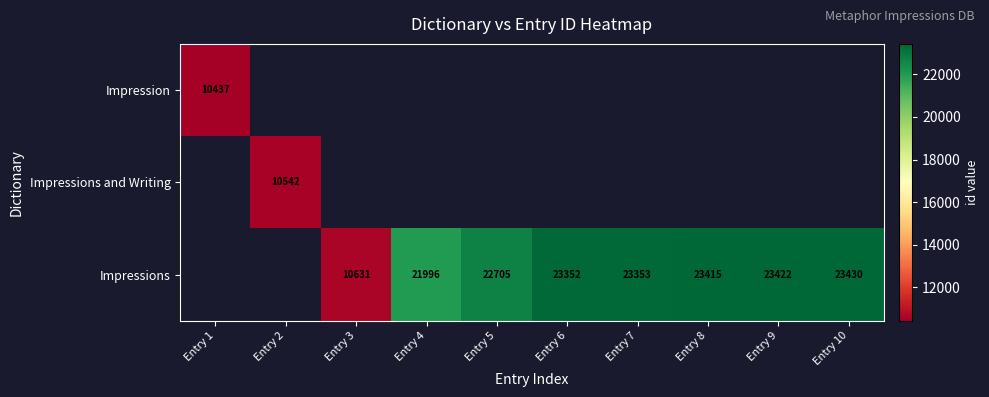

True or false: Impressions has a value of 35894 at Entry 7.

False